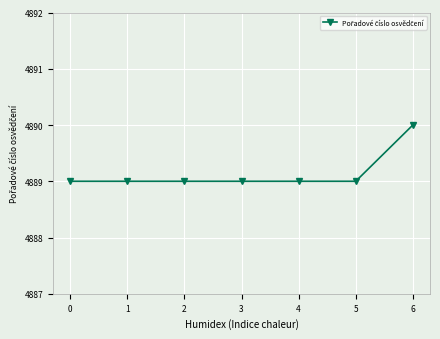

What is the maximum value shown in the chart?

4890